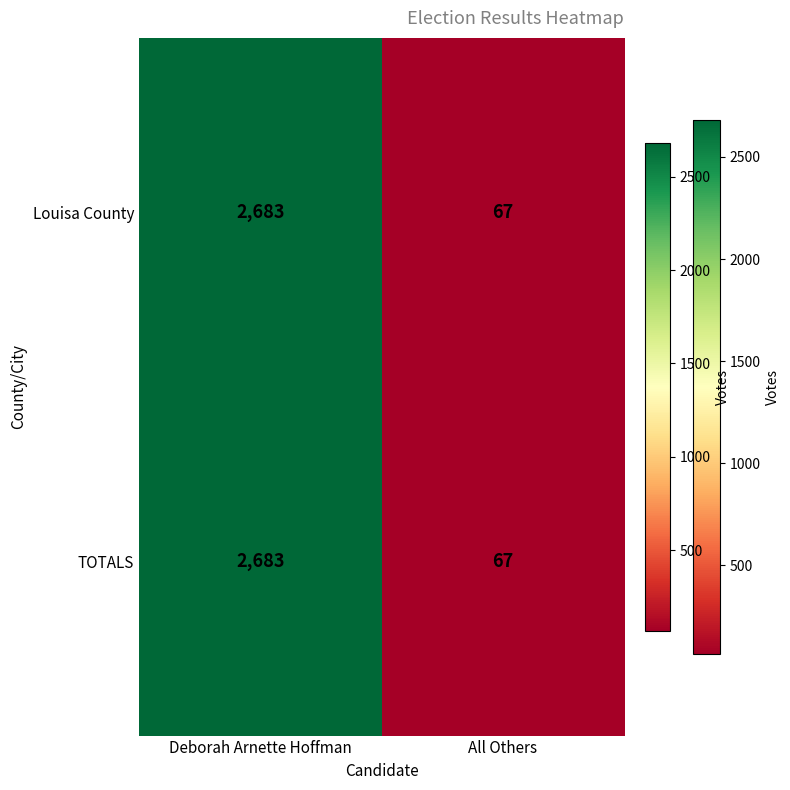

How many categories are shown in the chart?

2